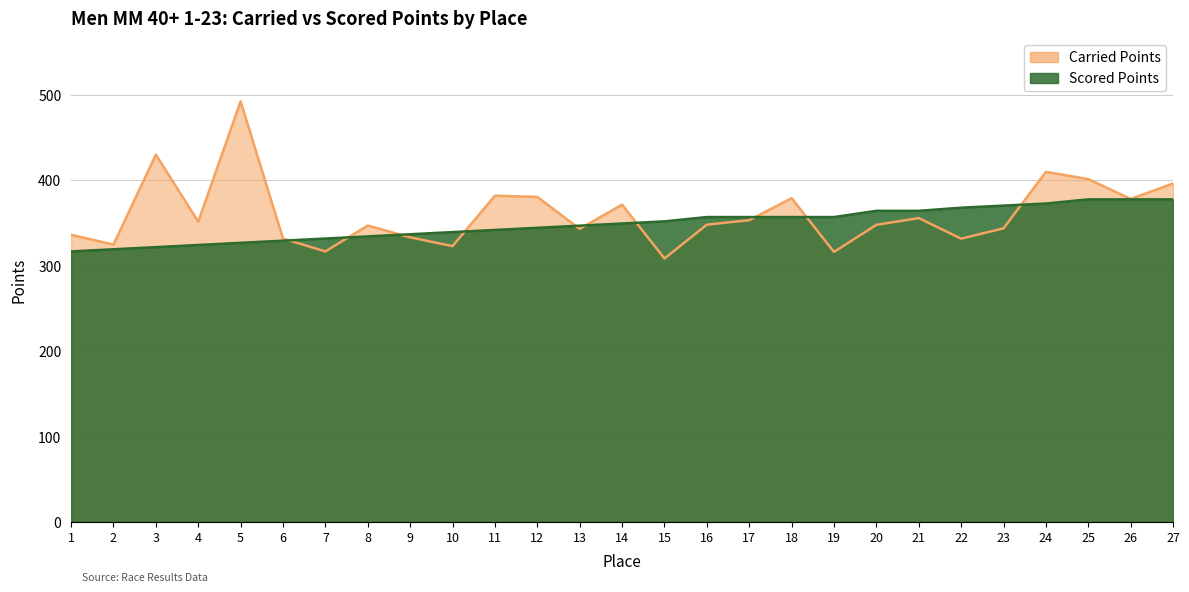

How many intersections are there between Scored Points and Carried Points?

10